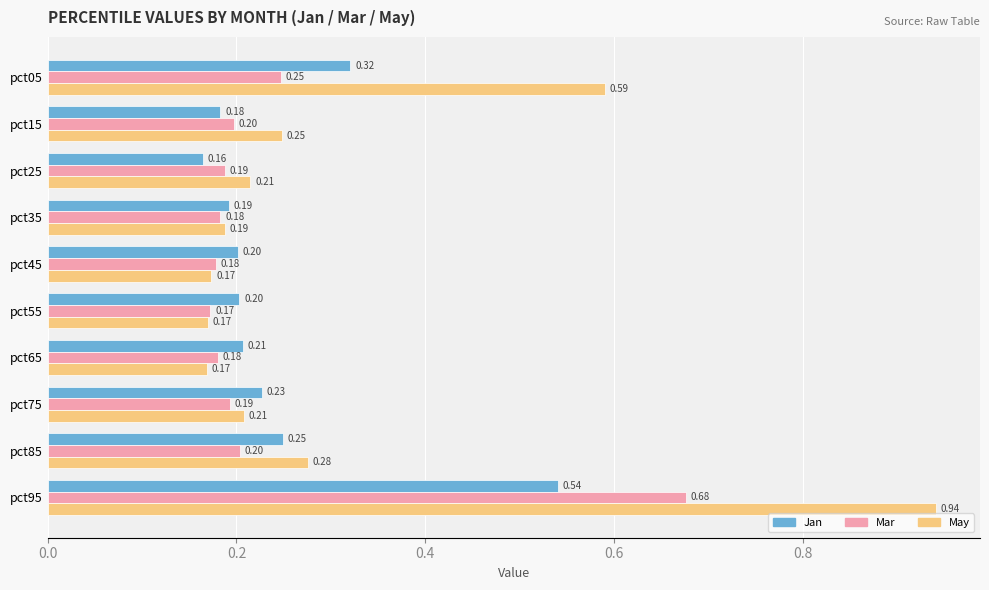

List the series in order of their peak value, highest first.

May, Mar, Jan